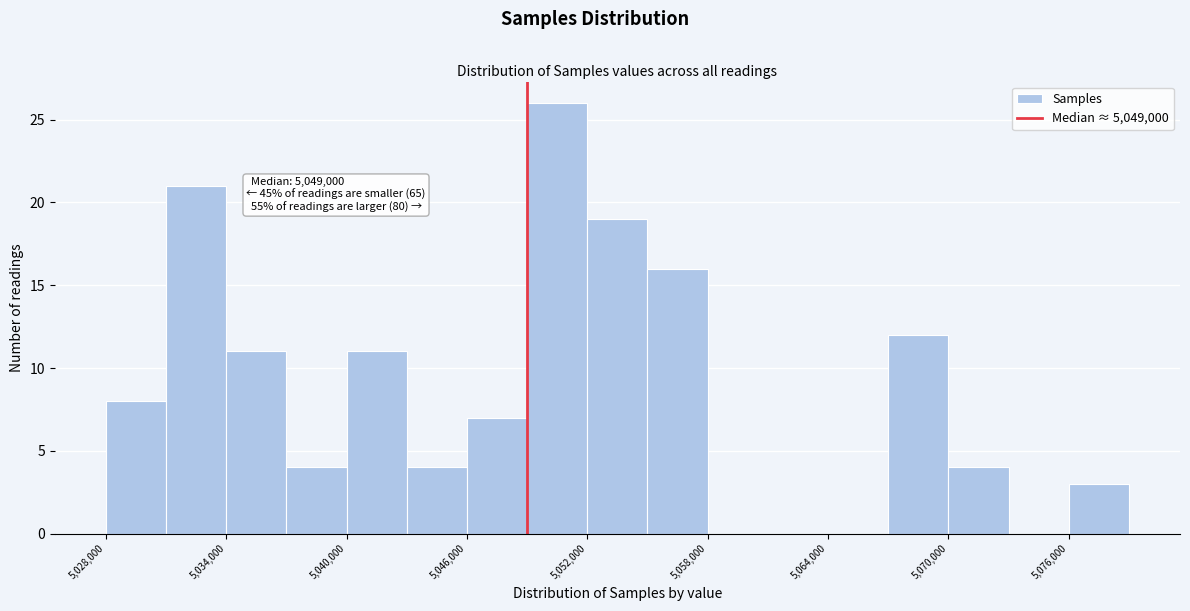

Read against the x-axis, roughly where is the centre of the tallest bar?

5051000